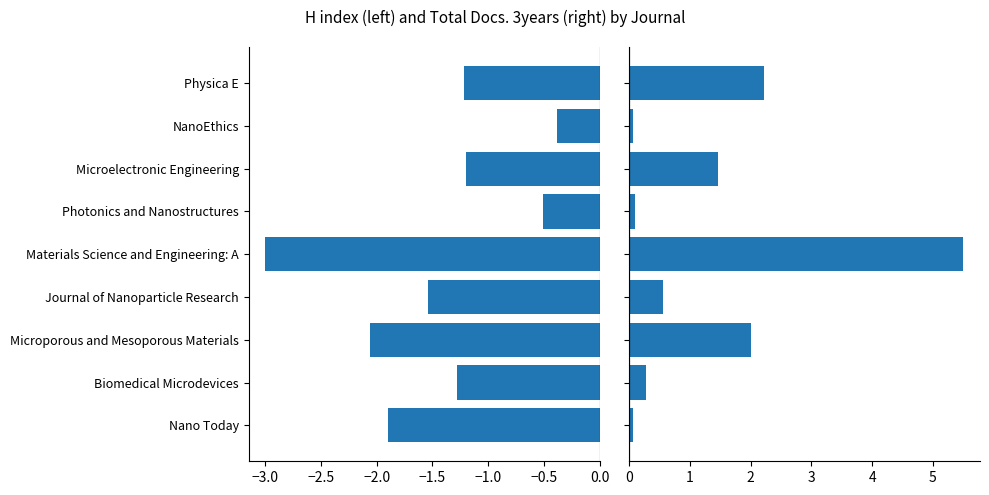

At how many categories does at least one series exceed 4?

1